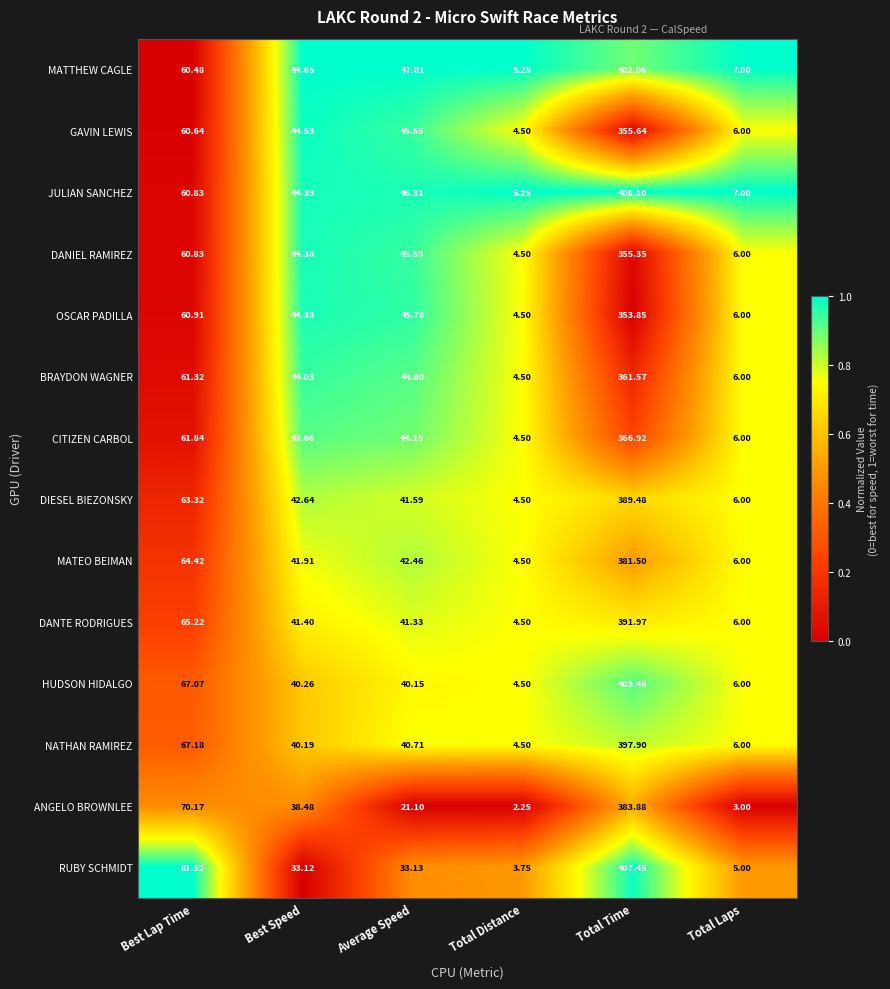

List the series in order of their peak value, highest first.

JULIAN SANCHEZ, RUBY SCHMIDT, HUDSON HIDALGO, MATTHEW CAGLE, NATHAN RAMIREZ, DANTE RODRIGUES, DIESEL BIEZONSKY, ANGELO BROWNLEE, MATEO BEIMAN, CITIZEN CARBOL, BRAYDON WAGNER, GAVIN LEWIS, DANIEL RAMIREZ, OSCAR PADILLA